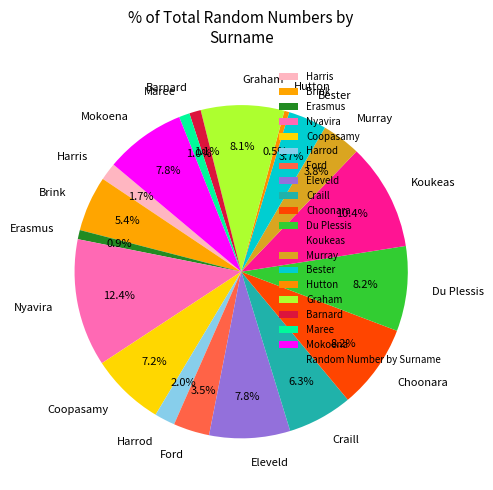

Between Harrod and Coopasamy, which is larger?

Coopasamy